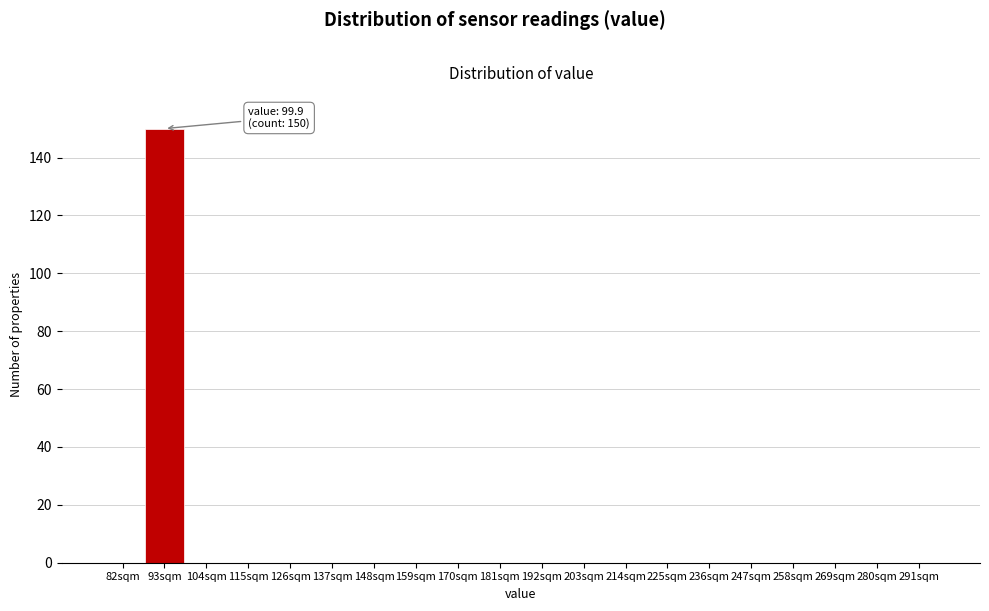

Reading right to left, list all the values displayed in this chart.

291sqm=0	280sqm=0	269sqm=0	258sqm=0	247sqm=0	236sqm=0	225sqm=0	214sqm=0	203sqm=0	192sqm=0	181sqm=0	170sqm=0	159sqm=0	148sqm=0	137sqm=0	126sqm=0	115sqm=0	104sqm=0	93sqm=150	82sqm=0